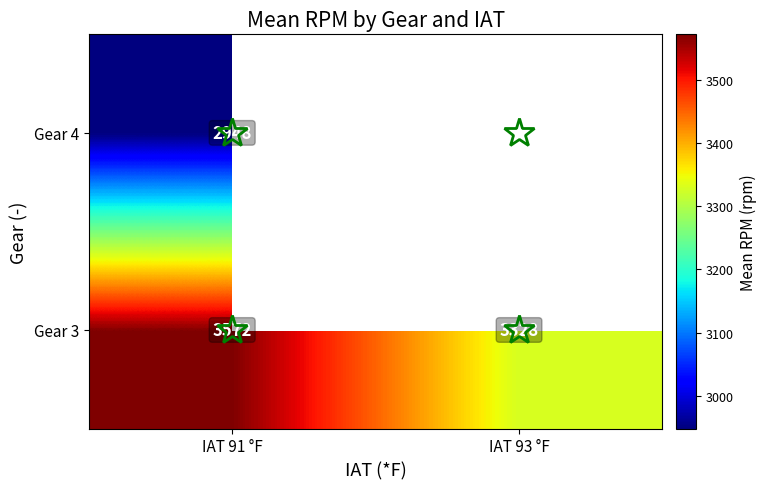

Is it true that Gear 4 equals 4307.7 at IAT 91 °F?

False